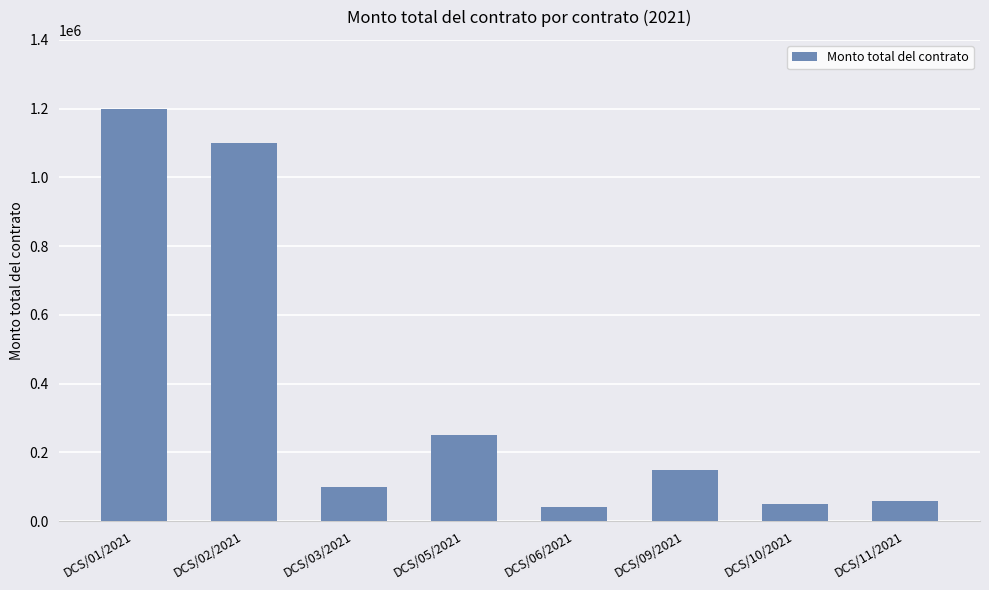

How many categories are shown in the chart?

8